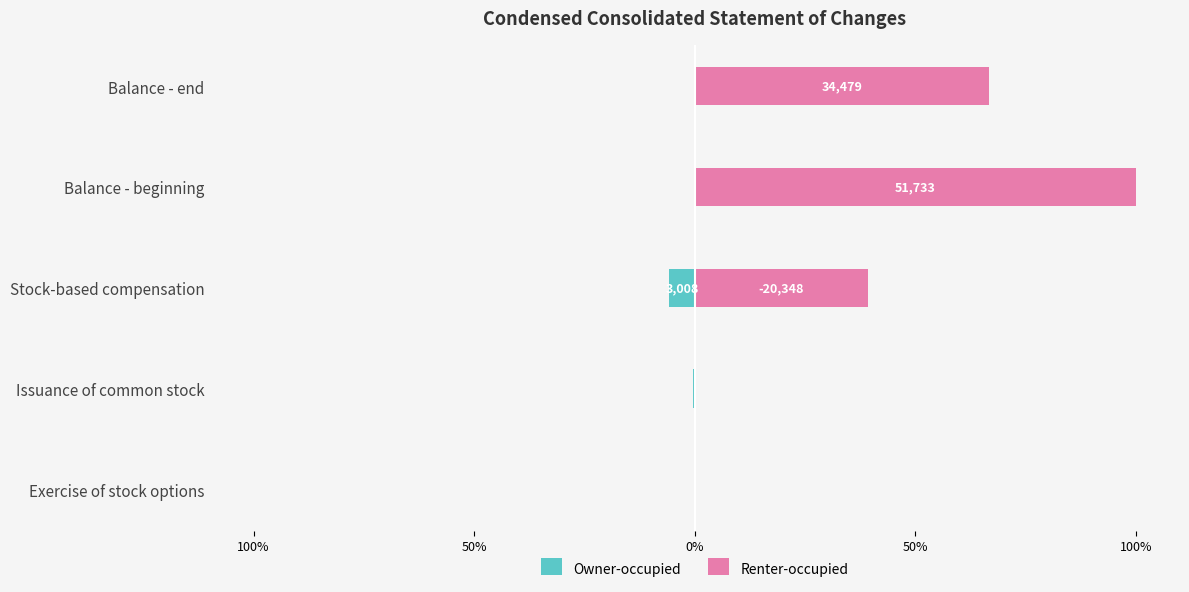

What is the average value of the Renter-occupied series?

41.2